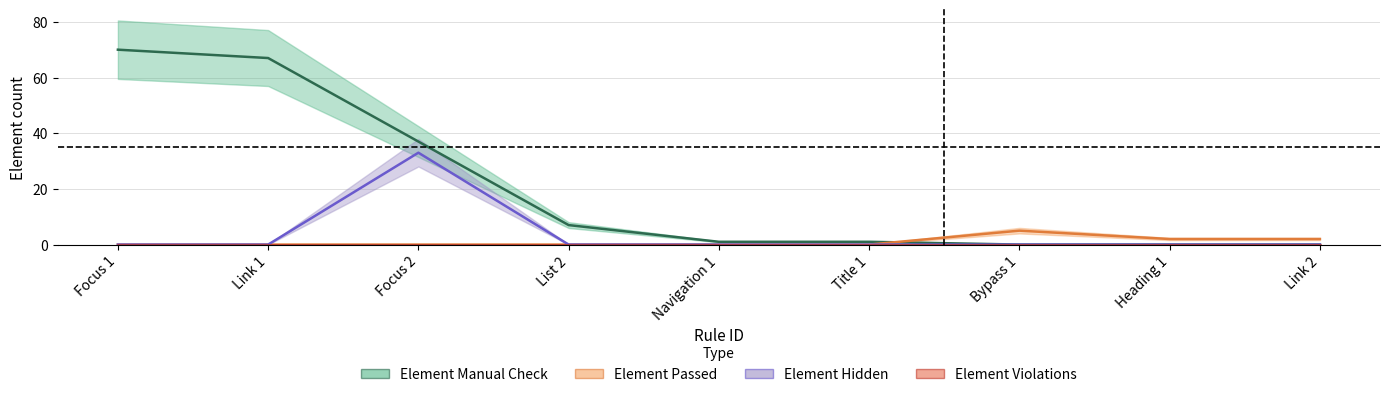

Is the value of Element Manual Check at Link 1 greater than the value of Element Passed at Title 1?

Yes